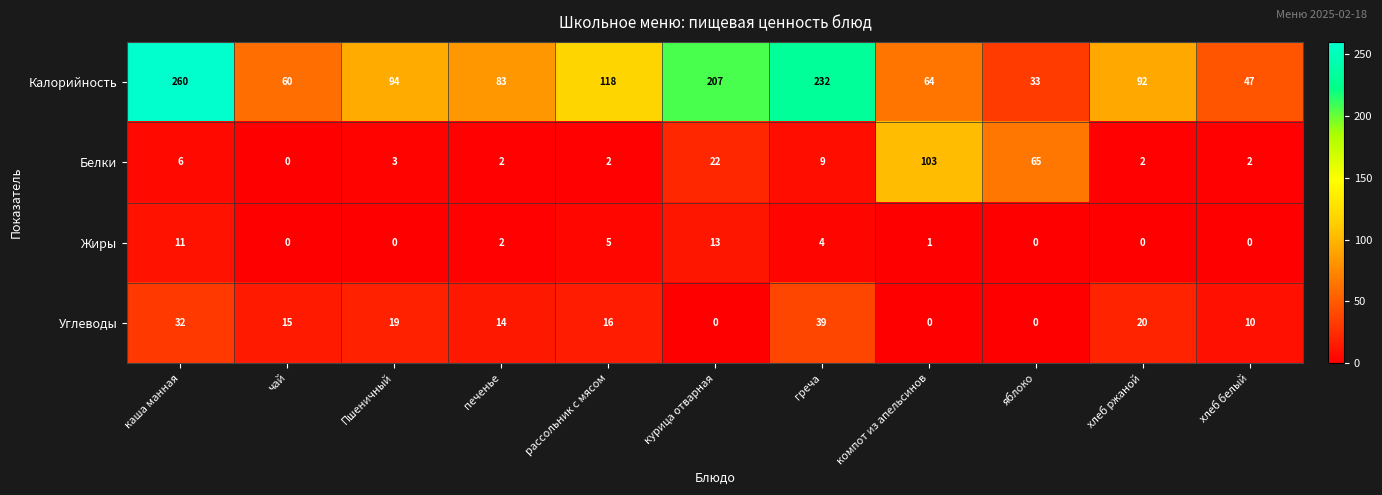

Which series has the largest total across all categories?

Калорийность